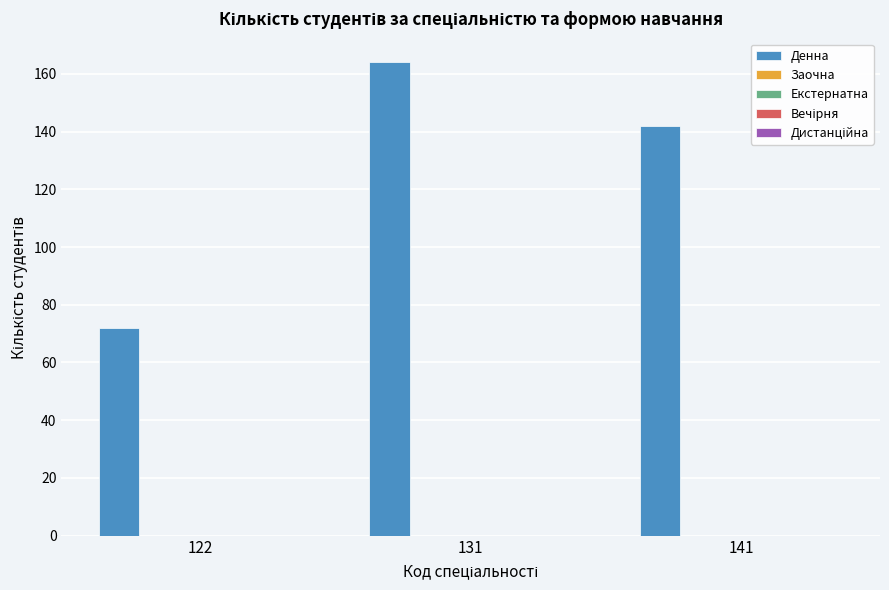

What is the value of the 1st bar from the left?

72